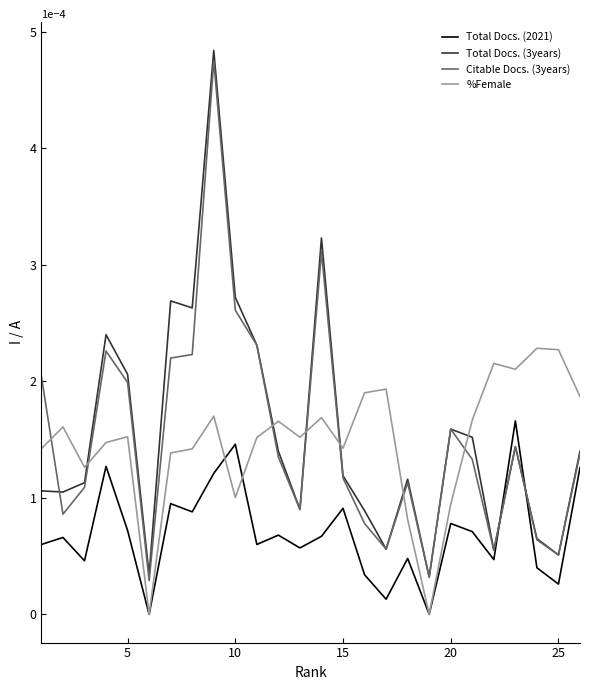

Which series has the widest spread of values?

Total Docs. (3years)